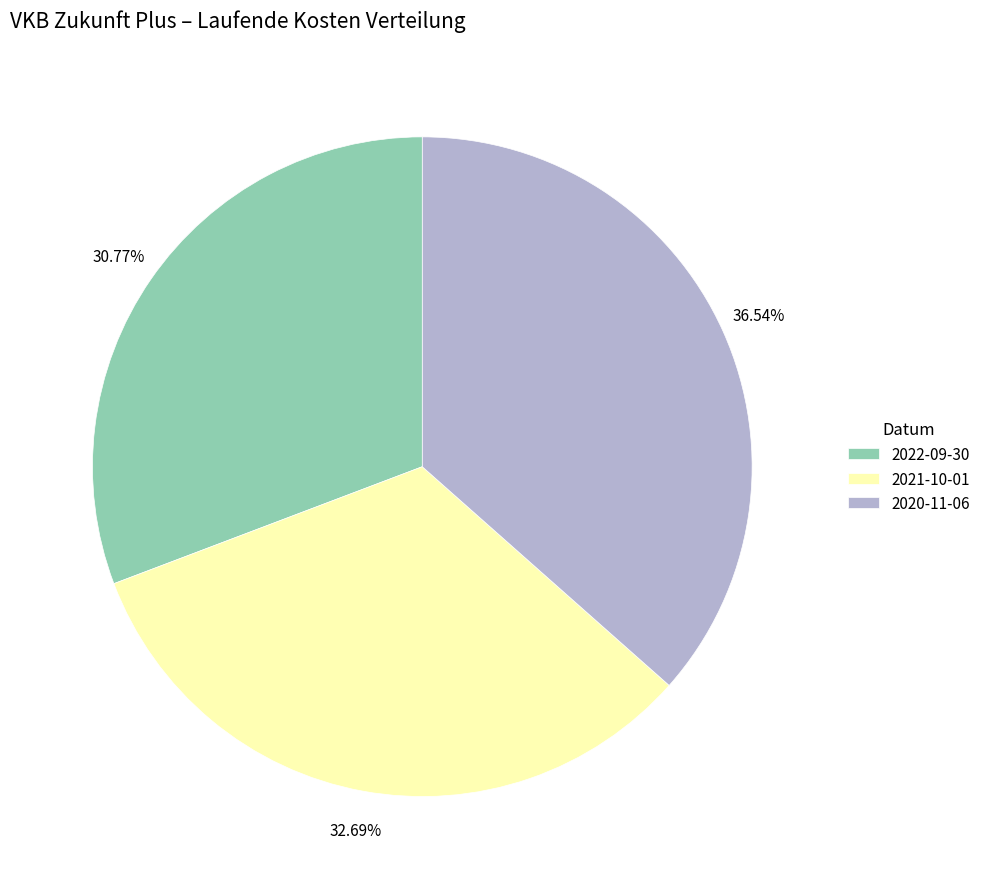

What is the largest slice in the pie chart?

2020-11-06